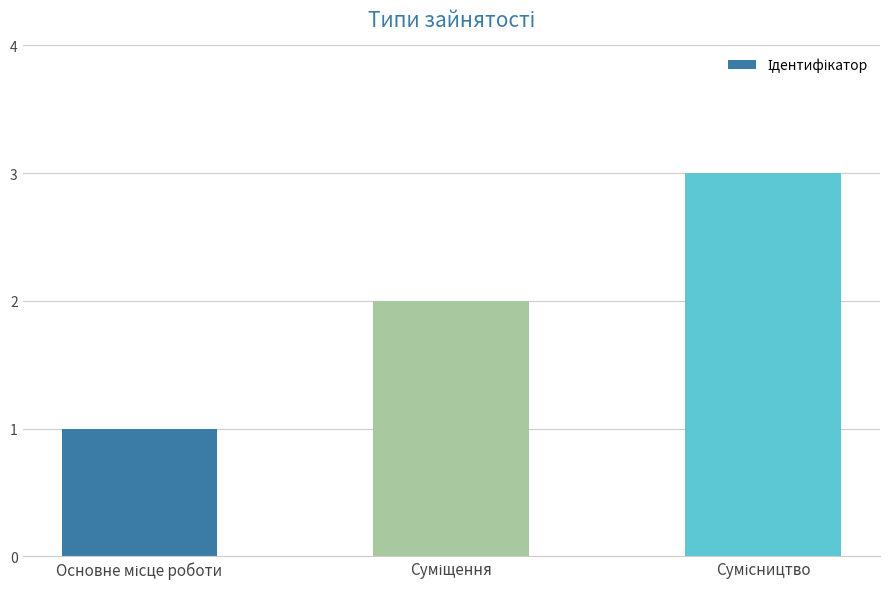

What is the greatest value displayed?

3